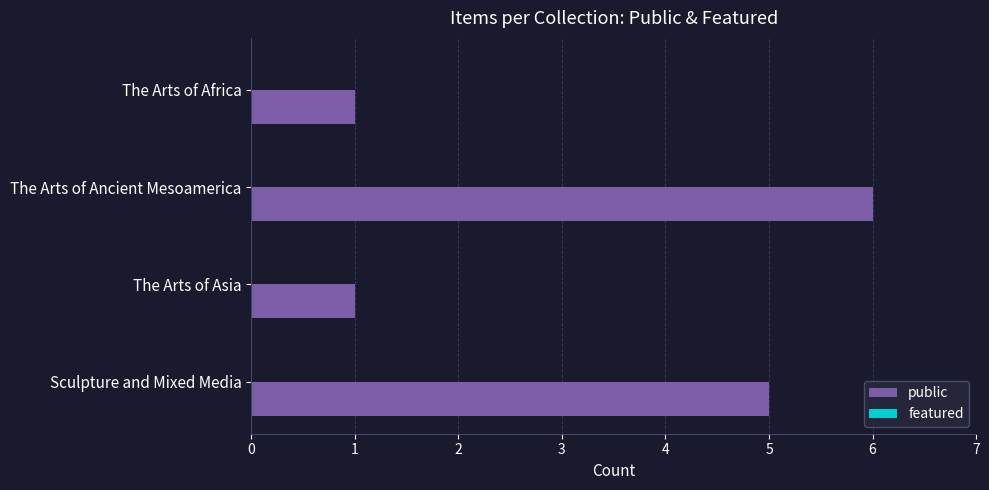

How many bars are there in total?

4